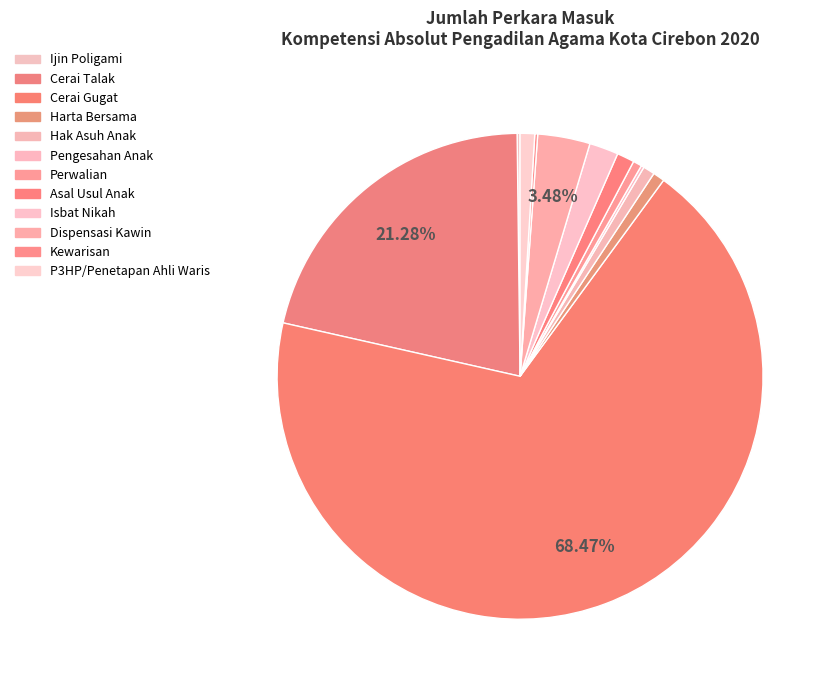

What percentage is the P3HP/Penetapan Ahli Waris slice, to the nearest percent?

1%